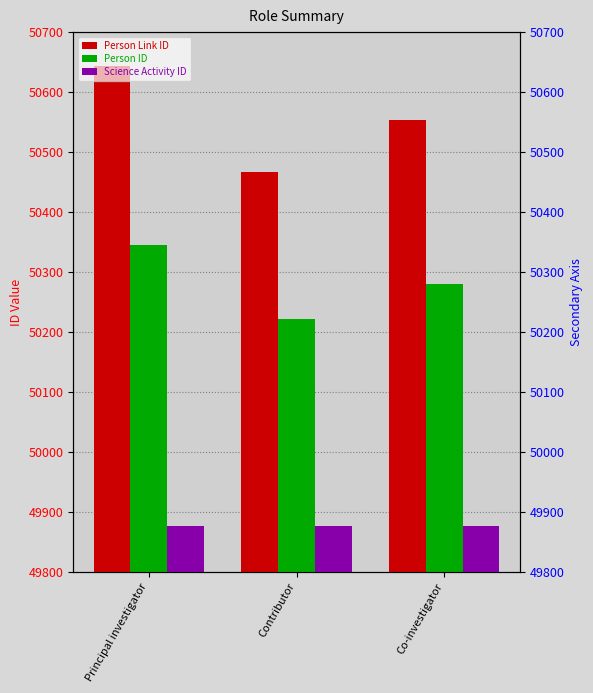

List the labels in order of Science Activity ID value, smallest first.

Principal investigator, Contributor, Co-investigator